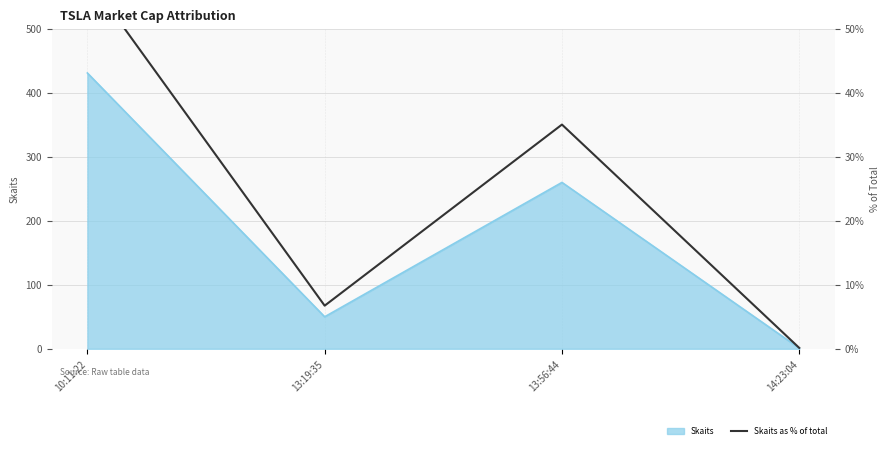

Which category has the highest value across all series?

10:11:22